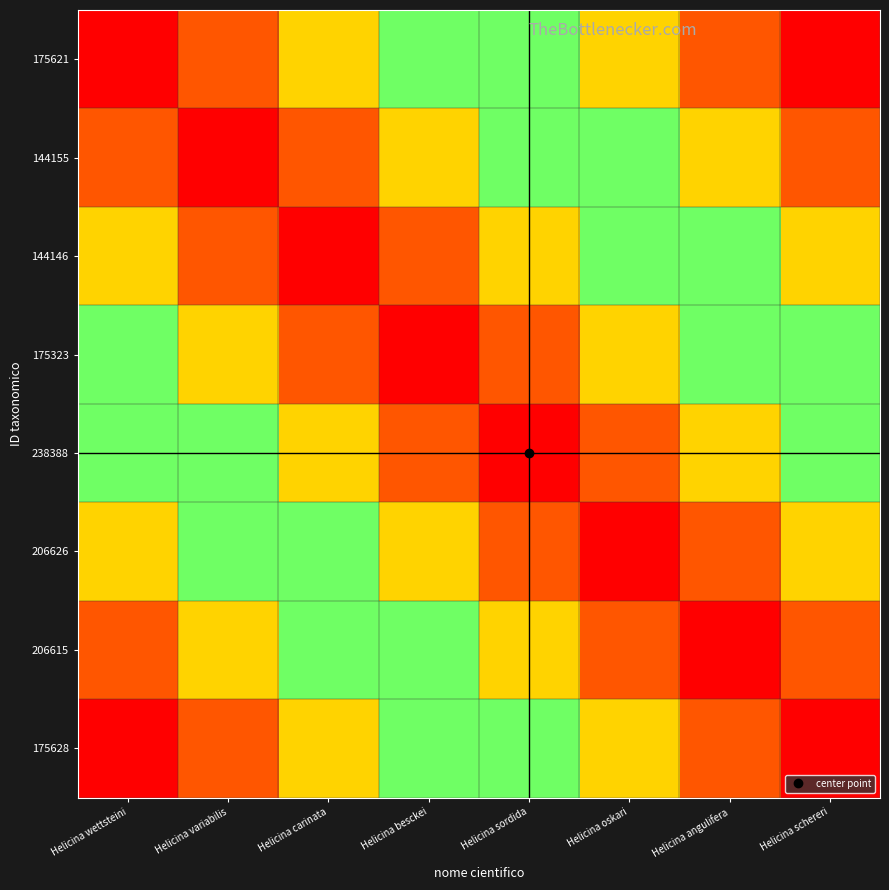

Reading left to right, transcribe all the data shown in this chart.

175621: Helicina wettsteini=1.0	Helicina variabilis=0.9	Helicina carinata=0.7	Helicina besckei=0.6	Helicina sordida=0.4	Helicina oskari=0.3	Helicina angulifera=0.1	Helicina schereri=0.0
144155: Helicina wettsteini=0.9	Helicina variabilis=1.0	Helicina carinata=0.9	Helicina besckei=0.7	Helicina sordida=0.6	Helicina oskari=0.4	Helicina angulifera=0.3	Helicina schereri=0.1
144146: Helicina wettsteini=0.7	Helicina variabilis=0.9	Helicina carinata=1.0	Helicina besckei=0.9	Helicina sordida=0.7	Helicina oskari=0.6	Helicina angulifera=0.4	Helicina schereri=0.3
175323: Helicina wettsteini=0.6	Helicina variabilis=0.7	Helicina carinata=0.9	Helicina besckei=1.0	Helicina sordida=0.9	Helicina oskari=0.7	Helicina angulifera=0.6	Helicina schereri=0.4
238388: Helicina wettsteini=0.4	Helicina variabilis=0.6	Helicina carinata=0.7	Helicina besckei=0.9	Helicina sordida=1.0	Helicina oskari=0.9	Helicina angulifera=0.7	Helicina schereri=0.6
206626: Helicina wettsteini=0.3	Helicina variabilis=0.4	Helicina carinata=0.6	Helicina besckei=0.7	Helicina sordida=0.9	Helicina oskari=1.0	Helicina angulifera=0.9	Helicina schereri=0.7
206615: Helicina wettsteini=0.1	Helicina variabilis=0.3	Helicina carinata=0.4	Helicina besckei=0.6	Helicina sordida=0.7	Helicina oskari=0.9	Helicina angulifera=1.0	Helicina schereri=0.9
175628: Helicina wettsteini=0.0	Helicina variabilis=0.1	Helicina carinata=0.3	Helicina besckei=0.4	Helicina sordida=0.6	Helicina oskari=0.7	Helicina angulifera=0.9	Helicina schereri=1.0